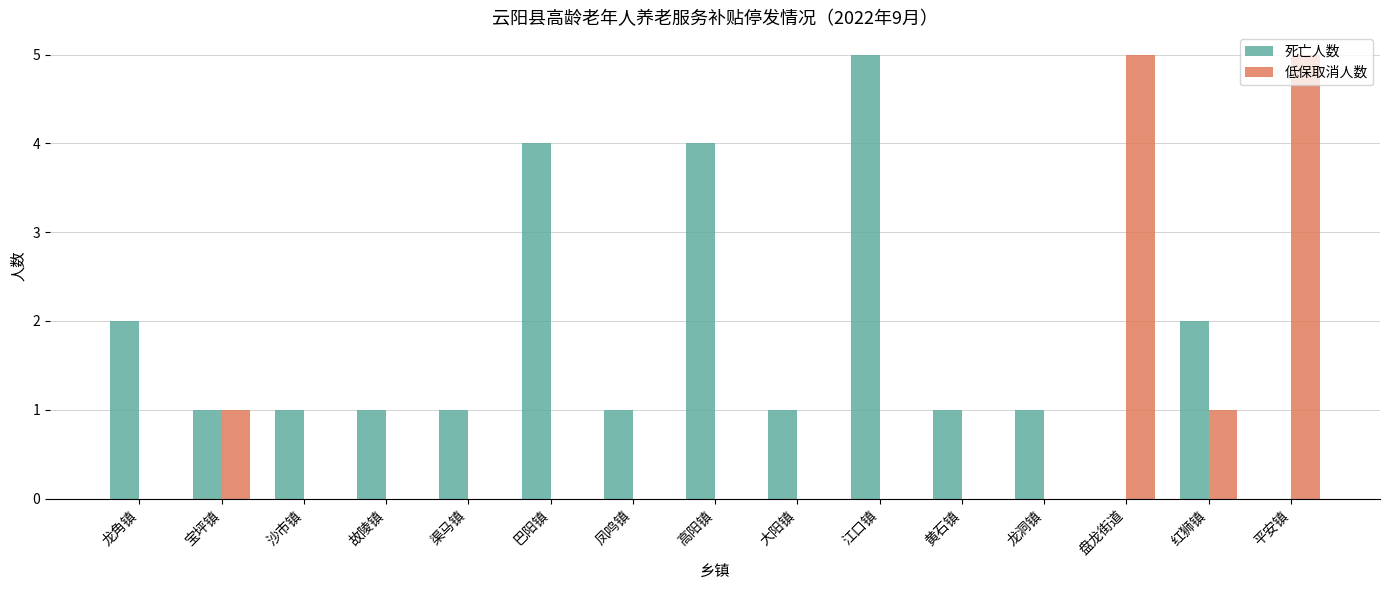

How many groups of bars are there?

15